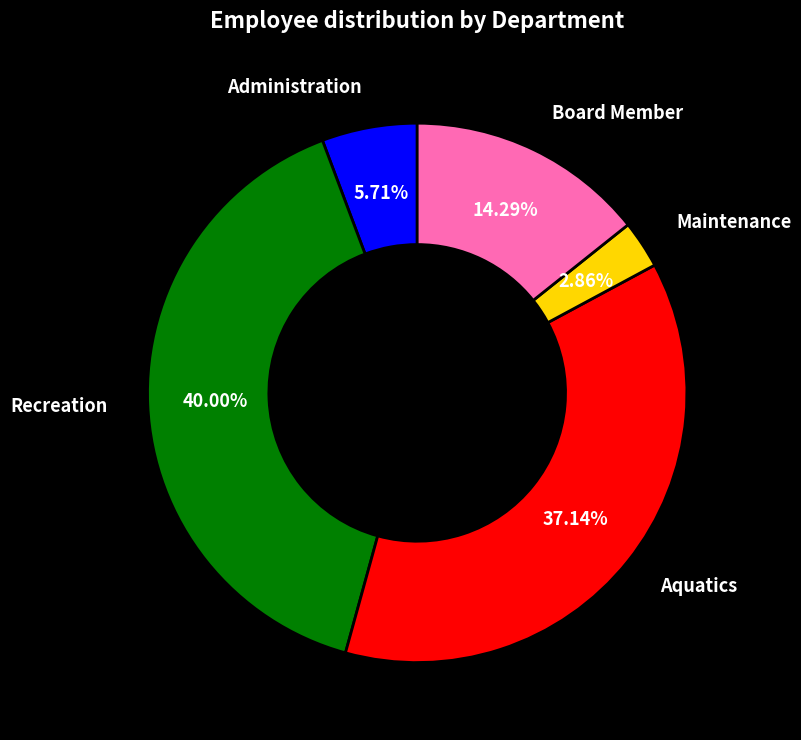

Between Aquatics and Administration, which is larger?

Aquatics